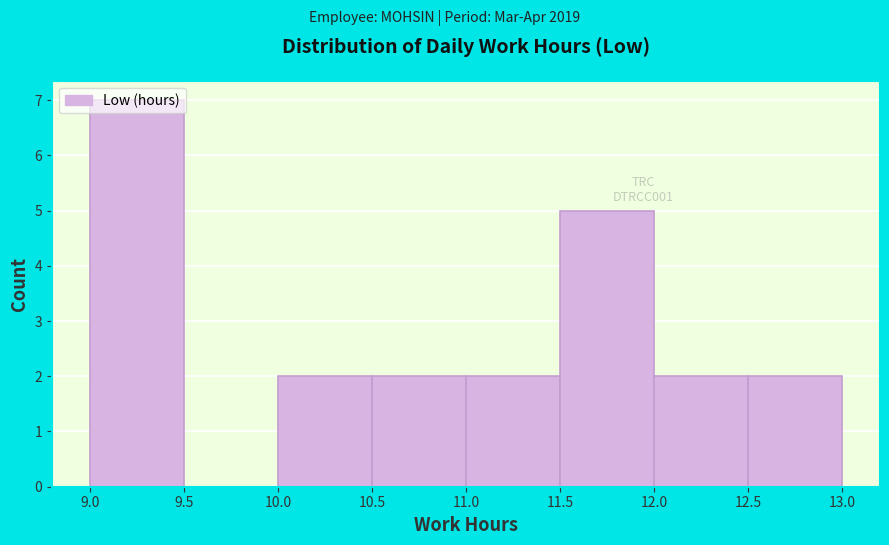

Reading left to right, list every bar in this chart as the range it spans on the x-axis followed by its height. The values are not printed on the chart, so give them approximately, as read against the axis.

9.0 to 9.5: 7
9.5 to 10.0: 0
10.0 to 10.5: 2
10.5 to 11.0: 2
11.0 to 11.5: 2
11.5 to 12.0: 5
12.0 to 12.5: 2
12.5 to 13.0: 2